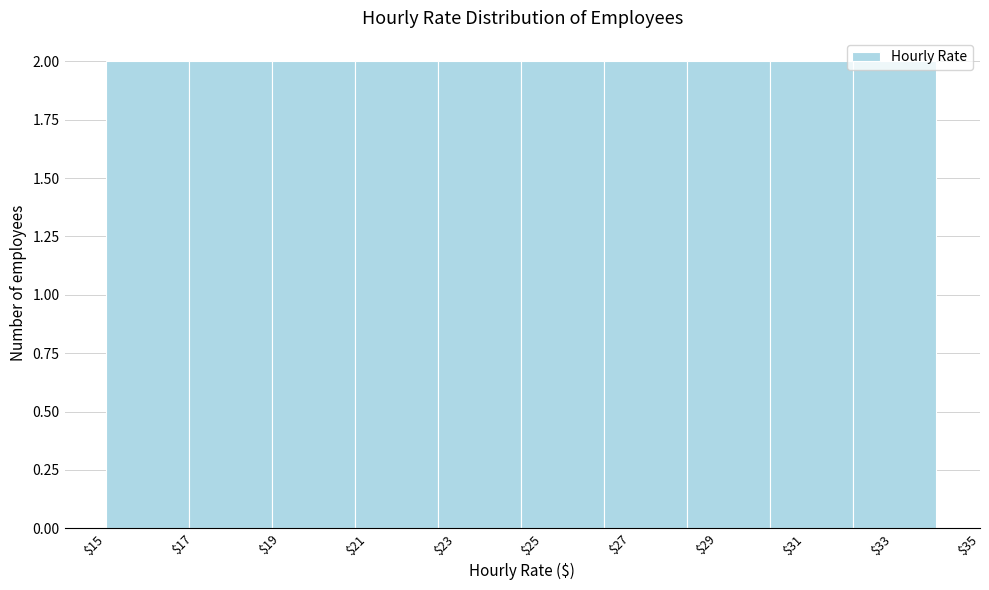

Reading left to right, transcribe this chart: for each bar, give the range it covers on the x-axis and its height. Neither the bar edges nor the heights are printed on the chart, so give them approximately, as read against the axes.

15.0 to 16.9: 2
16.9 to 18.8: 2
18.8 to 20.7: 2
20.7 to 22.6: 2
22.6 to 24.5: 2
24.5 to 26.4: 2
26.4 to 28.3: 2
28.3 to 30.2: 2
30.2 to 32.1: 2
32.1 to 34.0: 2